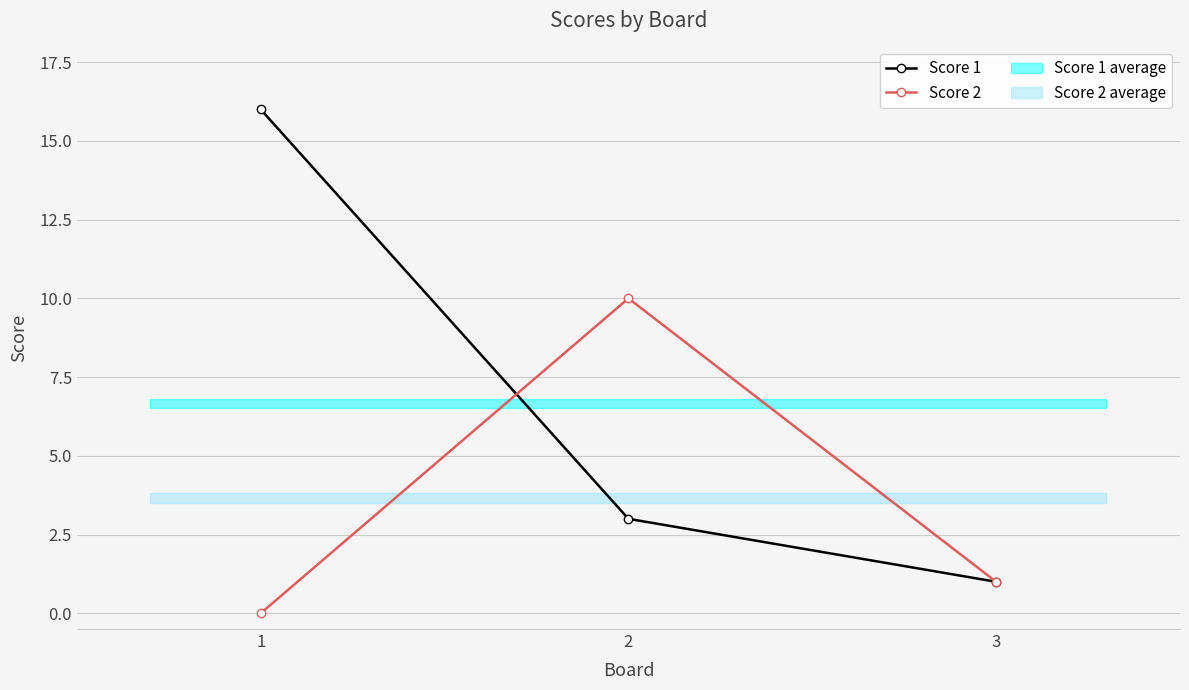

What is the total value across all series at 2?

13